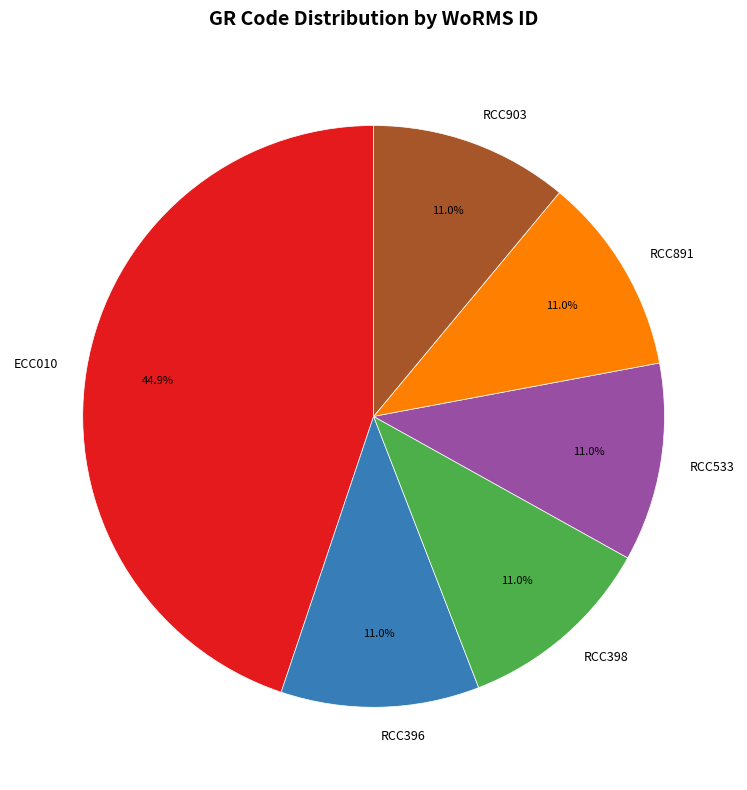

Is there a majority slice in this chart?

No